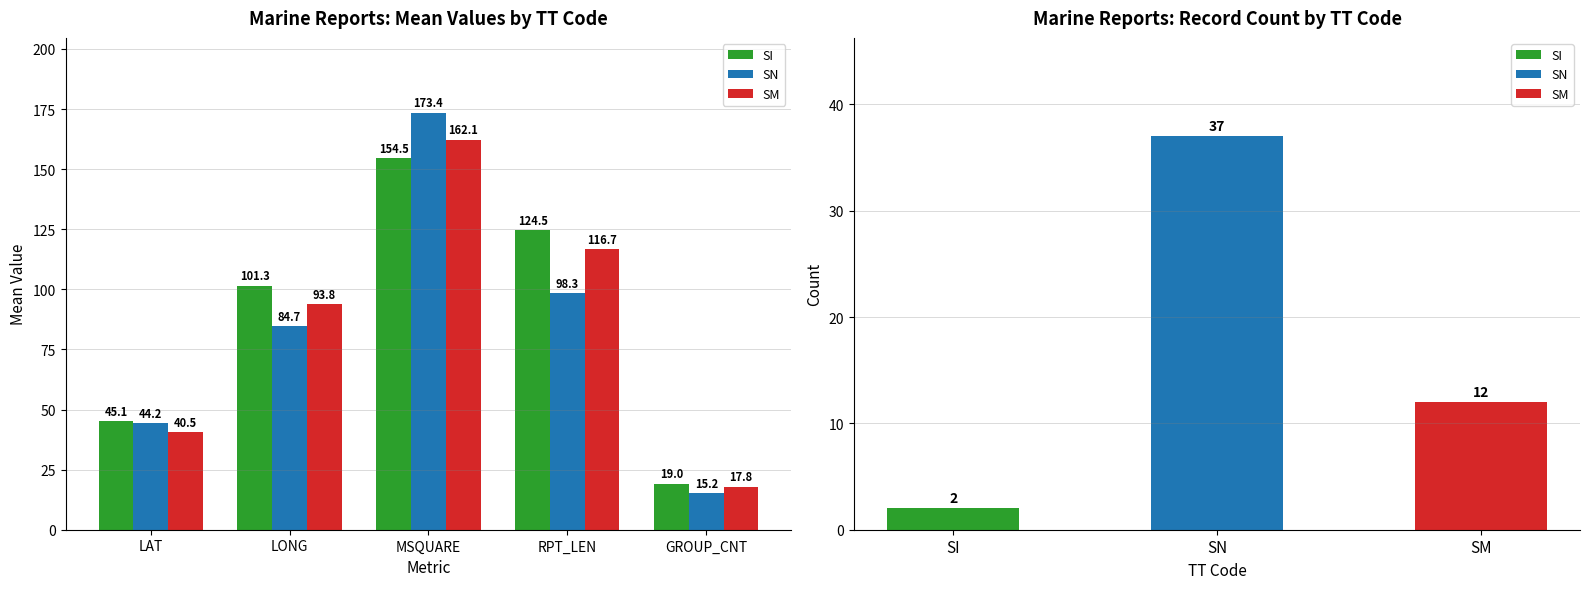

Is it true that SM equals 98.7 at MSQUARE?

False